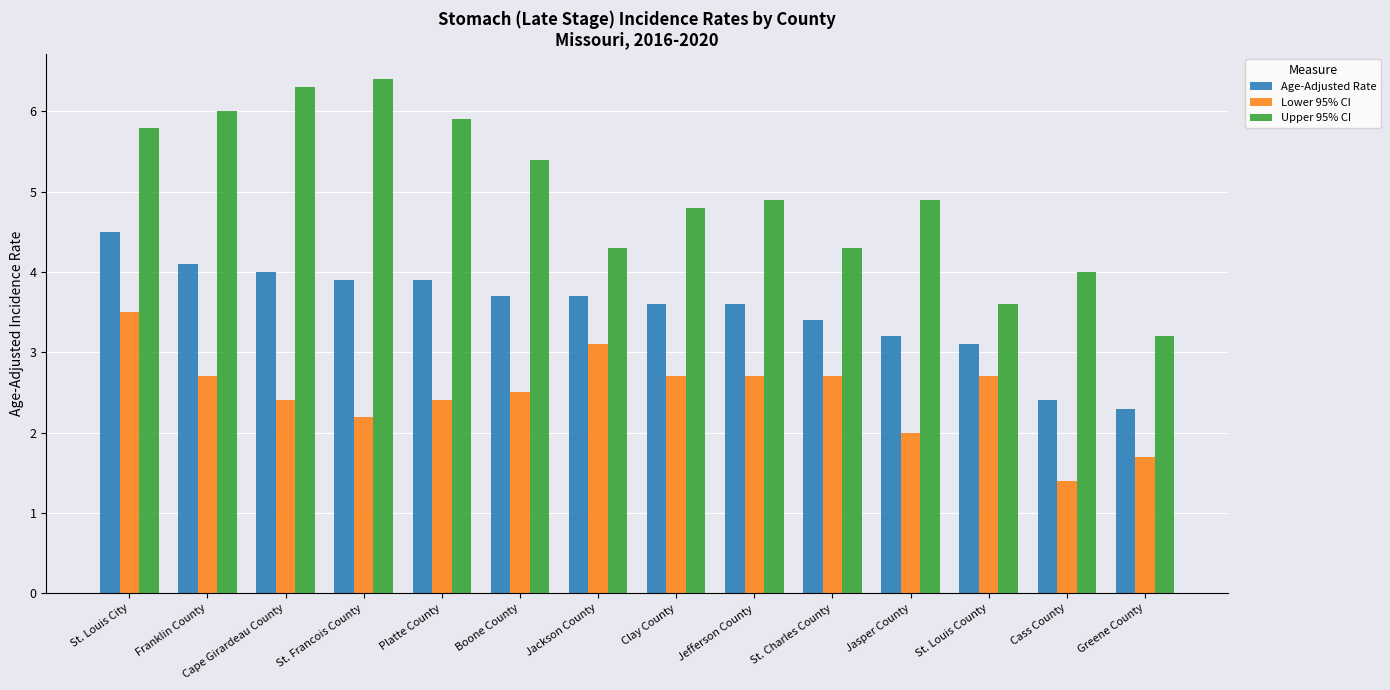

Between Jackson County and Cass County, which series saw the biggest shift?

Lower 95% CI